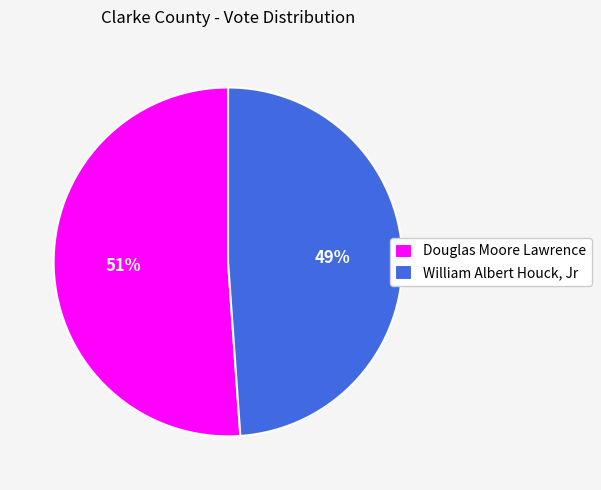

Do Douglas Moore Lawrence and William Albert Houck, Jr together represent more than half of the pie?

Yes